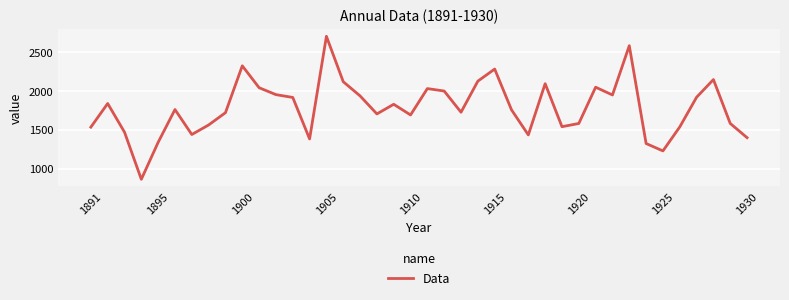

What is the minimum value shown in the chart?

861.7